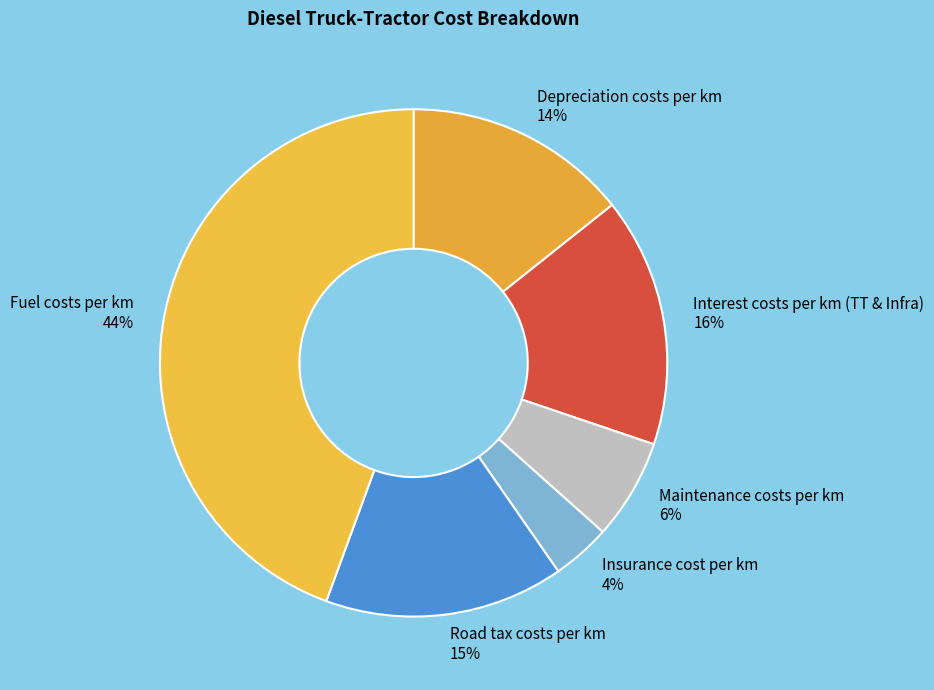

The Depreciation costs per km slice represents 5% of the pie. True or false?

False